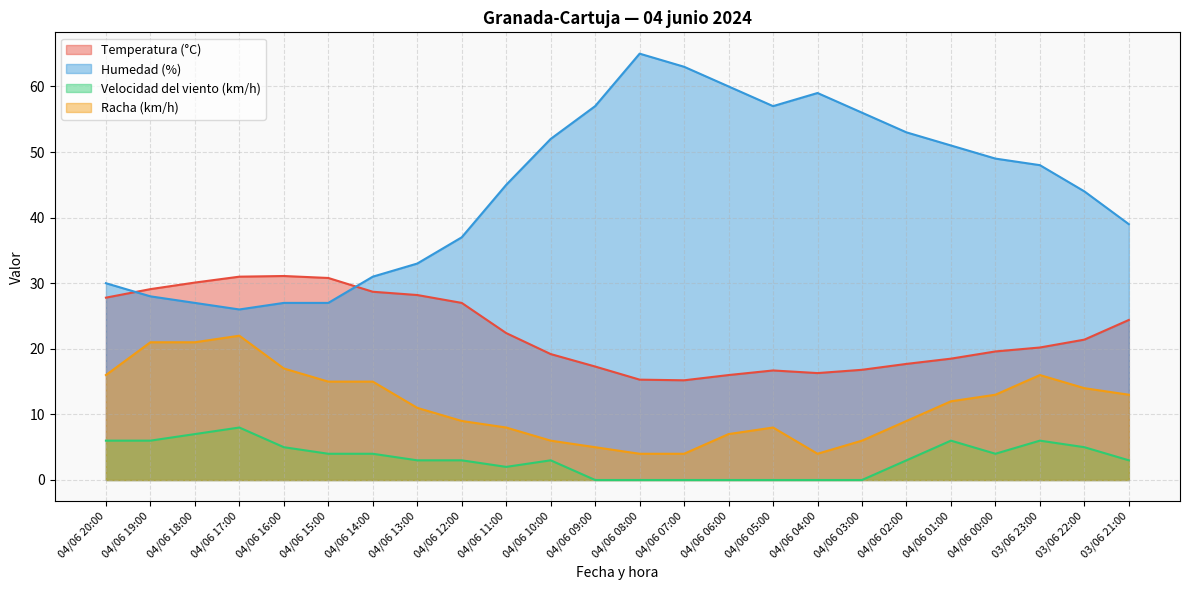

True or false: Humedad (%) and Racha (km/h) cross at least once.

False